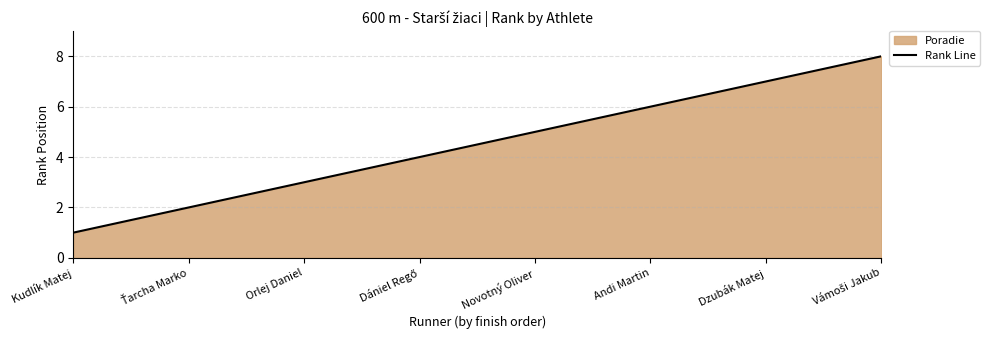

What is the change in value from Dzubák Matej to Vámoši Jakub?

+1